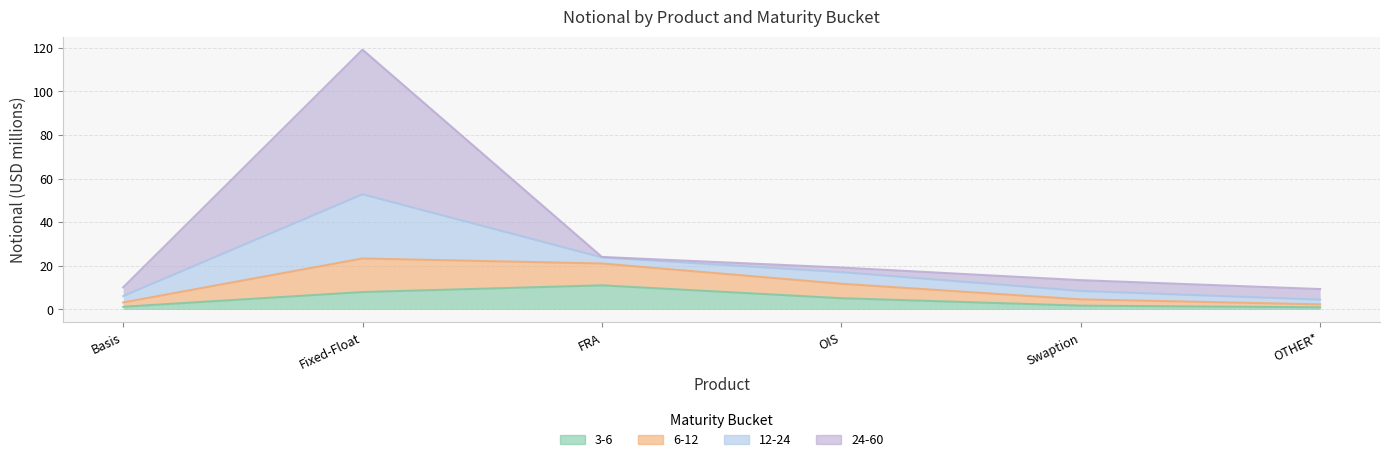

Rank the categories by 3-6 value from lowest to highest.

OTHER*, Basis, Swaption, OIS, Fixed-Float, FRA